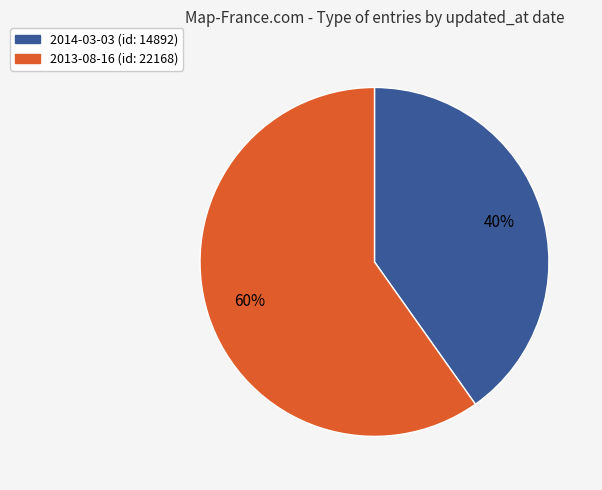

Combined, do 2013-08-16 and 2014-03-03 account for over 50%?

Yes